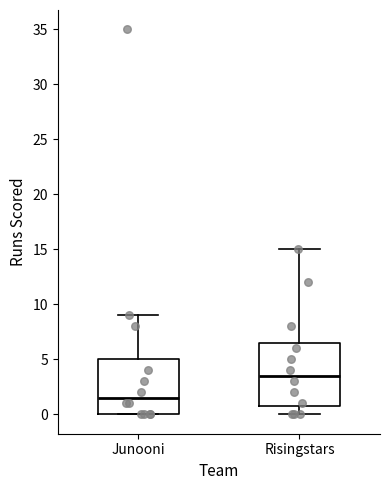

Reading left to right, transcribe this box plot: for each box, give where its median line is, the range the box spans, and where its two whiskers end, as read against the y-axis. The values are not printed on the chart, so give them approximately, as read against the axis.

Junooni: median 1.5, box 0.0 to 5.0, whiskers 0.0 to 9.0
Risingstars: median 3.5, box 1.0 to 6.5, whiskers 0.0 to 15.0